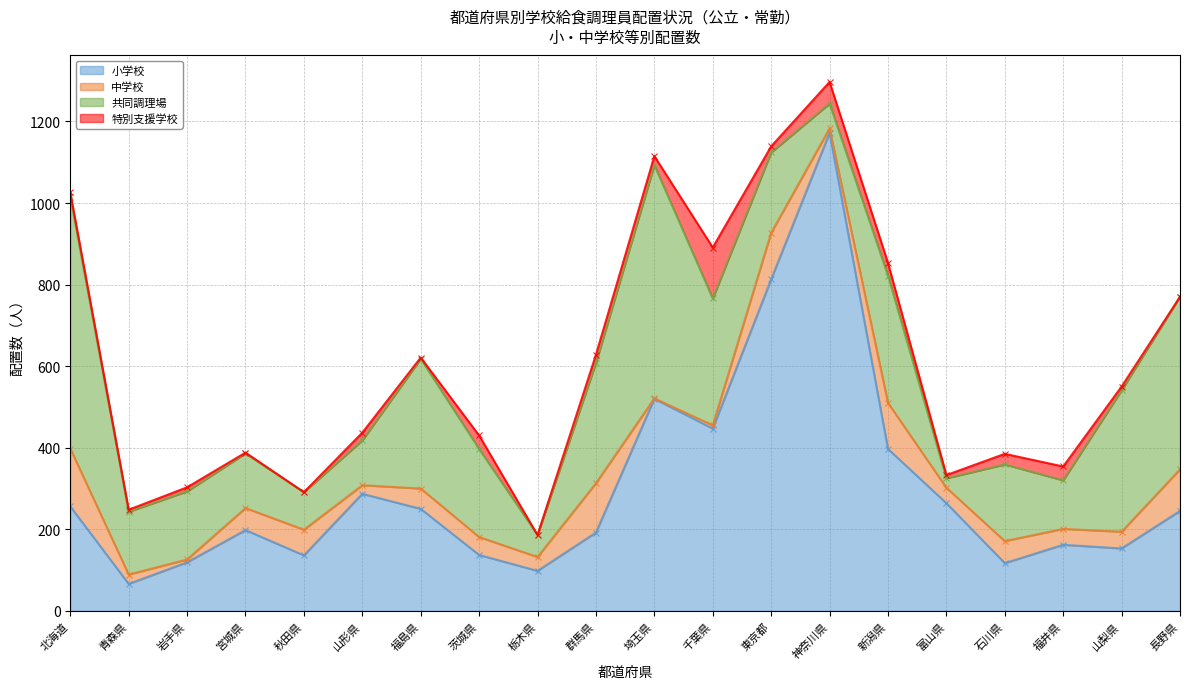

True or false: 共同調理場 has a value of 318 at 茨城県.

False